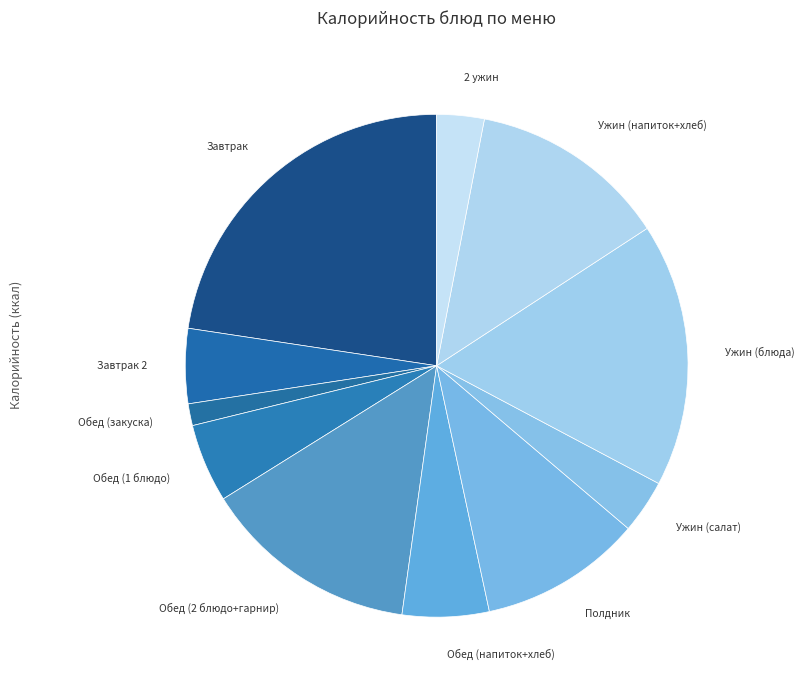

Count the number of slices in the pie.

11